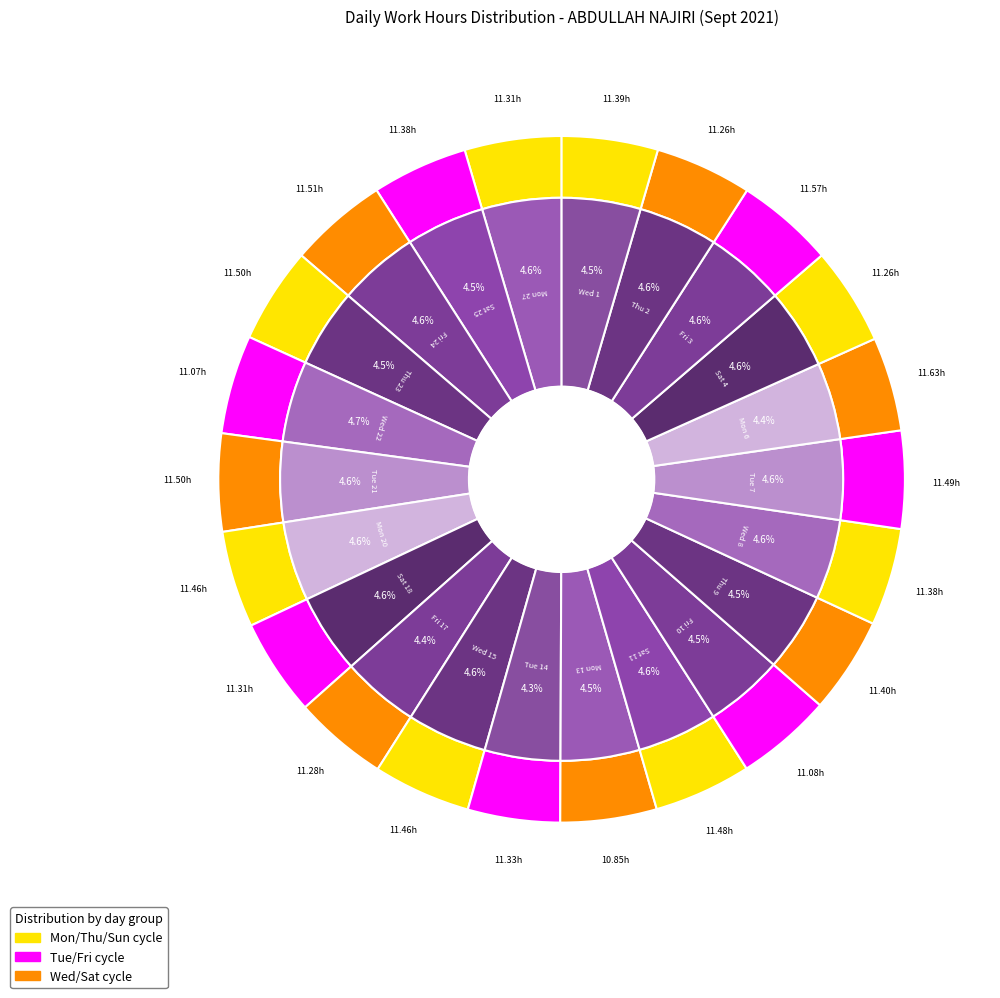

What percentage is the Sat 18 slice, to the nearest percent?

5%